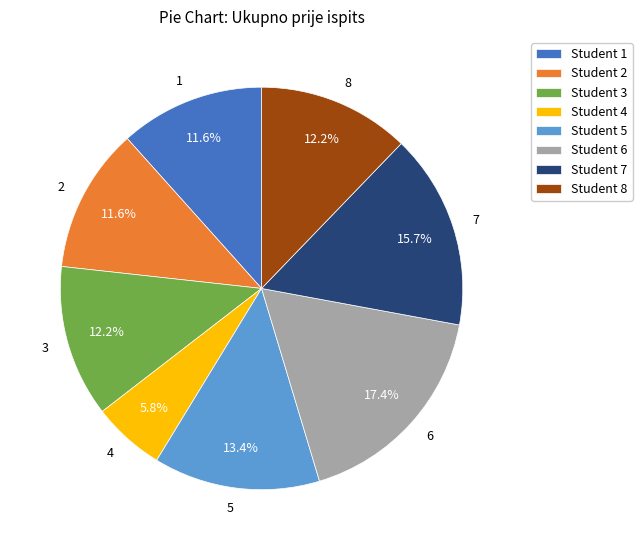

To the nearest percent, what is the combined percentage of 2 and 5?

25%